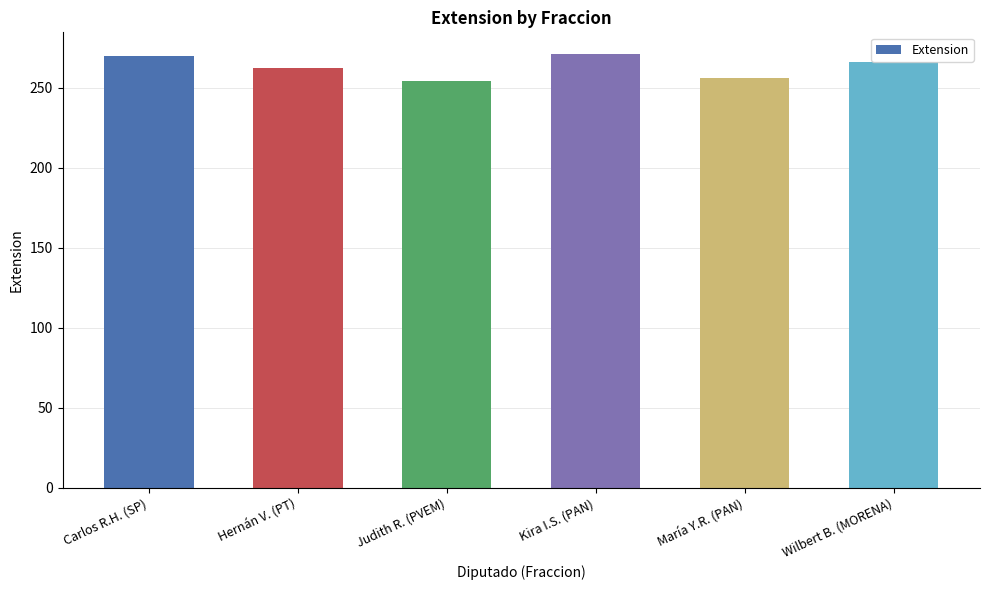

What is the smallest value displayed?

254